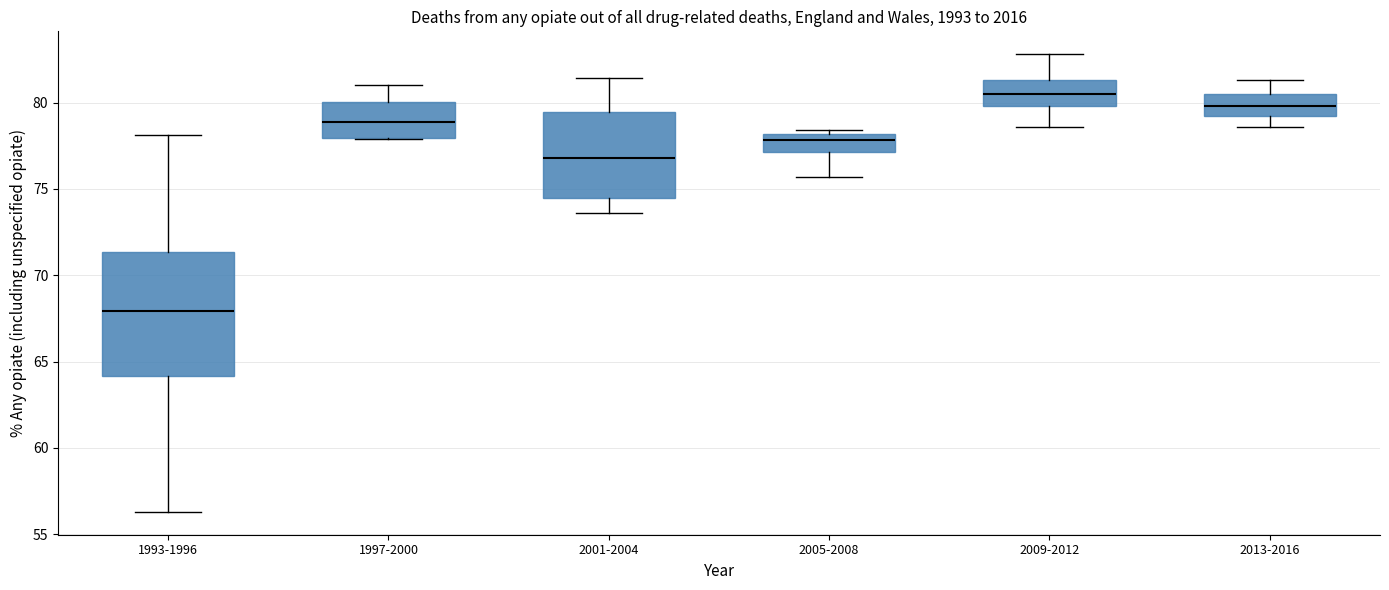

Which box is the tallest, from its lower edge to its upper edge?

1993-1996